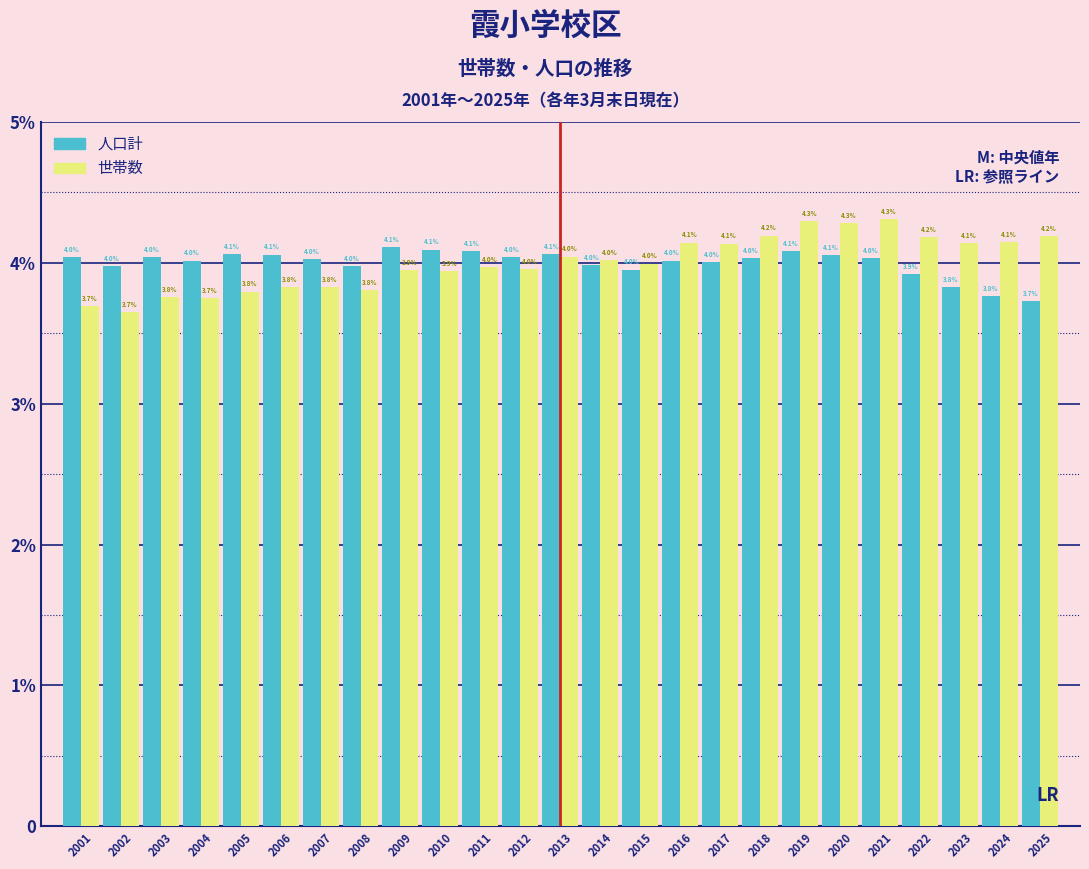

What are all the series names shown in the legend?

人口計, 世帯数